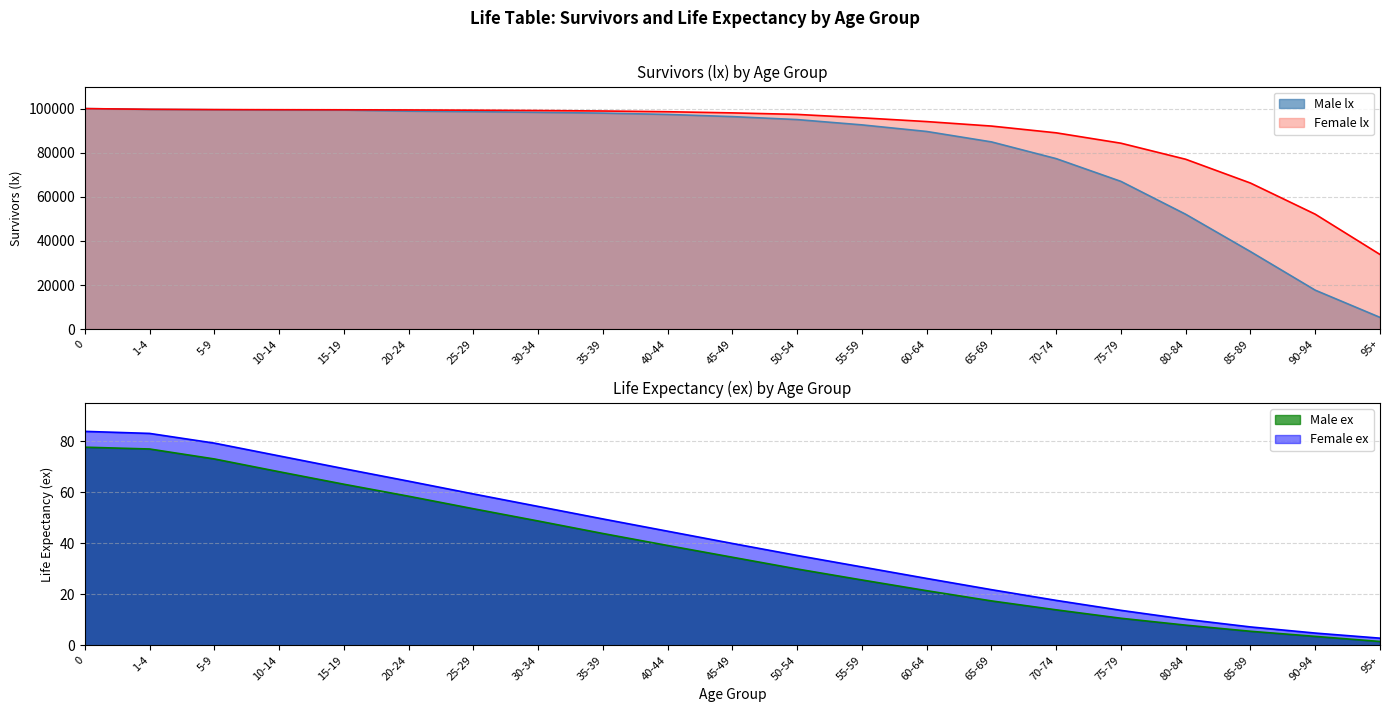

What is the value of the Female ex point at the 3rd from the left?

79.2